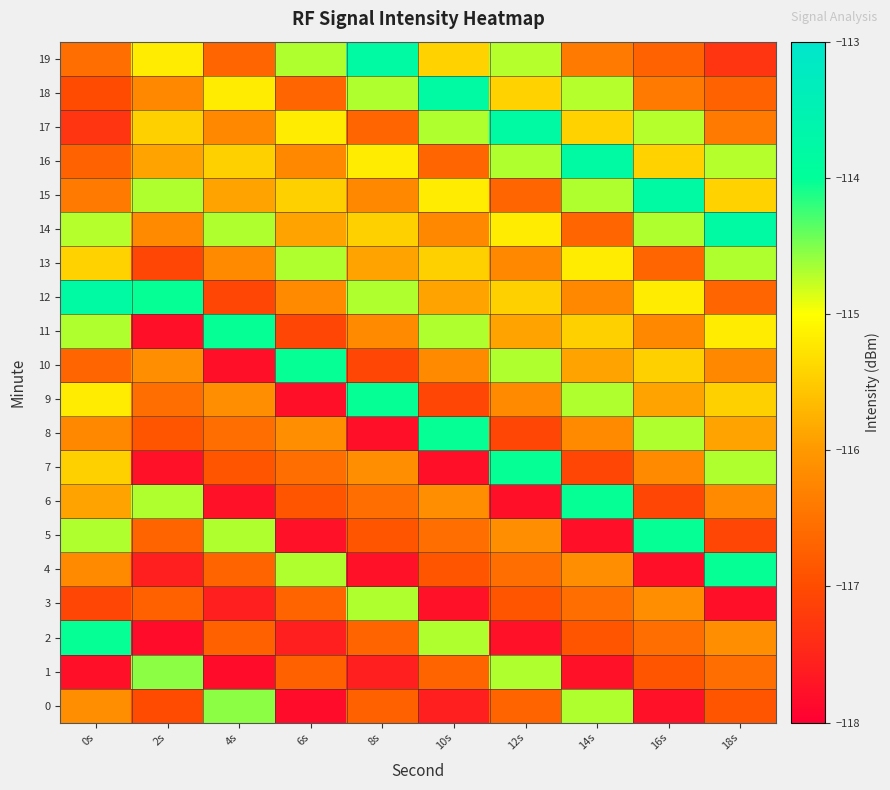

Reading right to left, extract all data points from this chart.

0: 18s=-116.9	16s=-117.7	14s=-114.7	12s=-116.7	10s=-117.6	8s=-116.7	6s=-117.8	4s=-114.6	2s=-117.0	0s=-116.1
1: 18s=-116.5	16s=-116.9	14s=-117.7	12s=-114.7	10s=-116.7	8s=-117.6	6s=-116.7	4s=-117.8	2s=-114.6	0s=-117.8
2: 18s=-116.1	16s=-116.5	14s=-116.9	12s=-117.7	10s=-114.7	8s=-116.7	6s=-117.6	4s=-116.7	2s=-117.8	0s=-114.0
3: 18s=-117.8	16s=-116.1	14s=-116.5	12s=-116.9	10s=-117.7	8s=-114.7	6s=-116.7	4s=-117.6	2s=-116.7	0s=-117.1
4: 18s=-114.0	16s=-117.8	14s=-116.1	12s=-116.5	10s=-116.9	8s=-117.7	6s=-114.7	4s=-116.7	2s=-117.6	0s=-116.2
5: 18s=-117.1	16s=-114.0	14s=-117.8	12s=-116.1	10s=-116.5	8s=-116.9	6s=-117.7	4s=-114.7	2s=-116.7	0s=-114.7
6: 18s=-116.2	16s=-117.1	14s=-114.0	12s=-117.8	10s=-116.1	8s=-116.5	6s=-116.9	4s=-117.7	2s=-114.7	0s=-115.9
7: 18s=-114.7	16s=-116.2	14s=-117.1	12s=-114.0	10s=-117.8	8s=-116.1	6s=-116.5	4s=-116.9	2s=-117.7	0s=-115.5
8: 18s=-115.9	16s=-114.7	14s=-116.2	12s=-117.1	10s=-114.0	8s=-117.8	6s=-116.1	4s=-116.5	2s=-116.9	0s=-116.2
9: 18s=-115.5	16s=-115.9	14s=-114.7	12s=-116.2	10s=-117.1	8s=-114.0	6s=-117.8	4s=-116.1	2s=-116.5	0s=-115.2
10: 18s=-116.2	16s=-115.5	14s=-115.9	12s=-114.7	10s=-116.2	8s=-117.1	6s=-114.0	4s=-117.8	2s=-116.1	0s=-116.7
11: 18s=-115.2	16s=-116.2	14s=-115.5	12s=-115.9	10s=-114.7	8s=-116.2	6s=-117.1	4s=-114.0	2s=-117.8	0s=-114.7
12: 18s=-116.7	16s=-115.2	14s=-116.2	12s=-115.5	10s=-115.9	8s=-114.7	6s=-116.2	4s=-117.1	2s=-114.0	0s=-113.8
13: 18s=-114.7	16s=-116.7	14s=-115.2	12s=-116.2	10s=-115.5	8s=-115.9	6s=-114.7	4s=-116.2	2s=-117.1	0s=-115.4
14: 18s=-113.8	16s=-114.7	14s=-116.7	12s=-115.2	10s=-116.2	8s=-115.5	6s=-115.9	4s=-114.7	2s=-116.2	0s=-114.7
15: 18s=-115.4	16s=-113.8	14s=-114.7	12s=-116.7	10s=-115.2	8s=-116.2	6s=-115.5	4s=-115.9	2s=-114.7	0s=-116.4
16: 18s=-114.7	16s=-115.4	14s=-113.8	12s=-114.7	10s=-116.7	8s=-115.2	6s=-116.2	4s=-115.5	2s=-115.9	0s=-116.7
17: 18s=-116.4	16s=-114.7	14s=-115.4	12s=-113.8	10s=-114.7	8s=-116.7	6s=-115.2	4s=-116.2	2s=-115.5	0s=-117.3
18: 18s=-116.7	16s=-116.4	14s=-114.7	12s=-115.4	10s=-113.8	8s=-114.7	6s=-116.7	4s=-115.2	2s=-116.2	0s=-117.0
19: 18s=-117.3	16s=-116.7	14s=-116.4	12s=-114.7	10s=-115.4	8s=-113.8	6s=-114.7	4s=-116.7	2s=-115.2	0s=-116.6